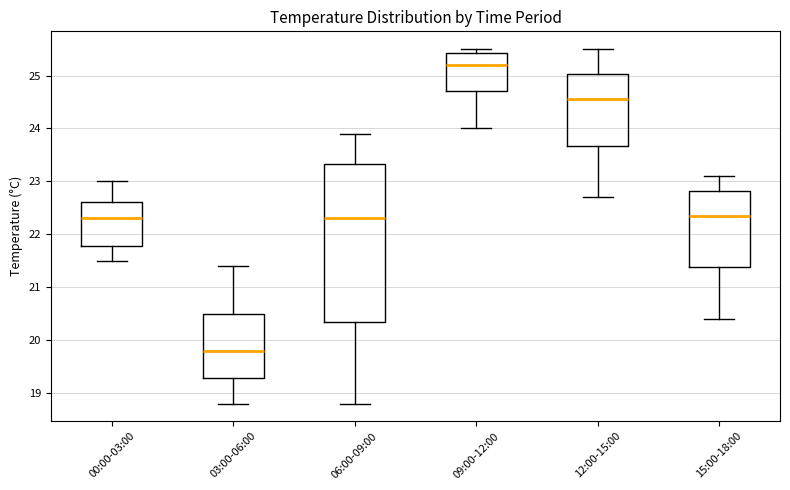

Where is the upper edge of the box for 06:00-09:00 on the y-axis? The values are not printed on the chart, so give them approximately, as read against the axis.

23.3